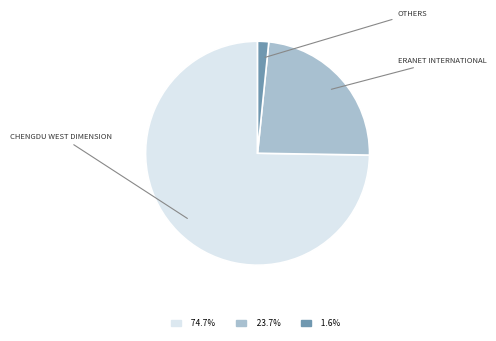

Count the number of slices in the pie.

3